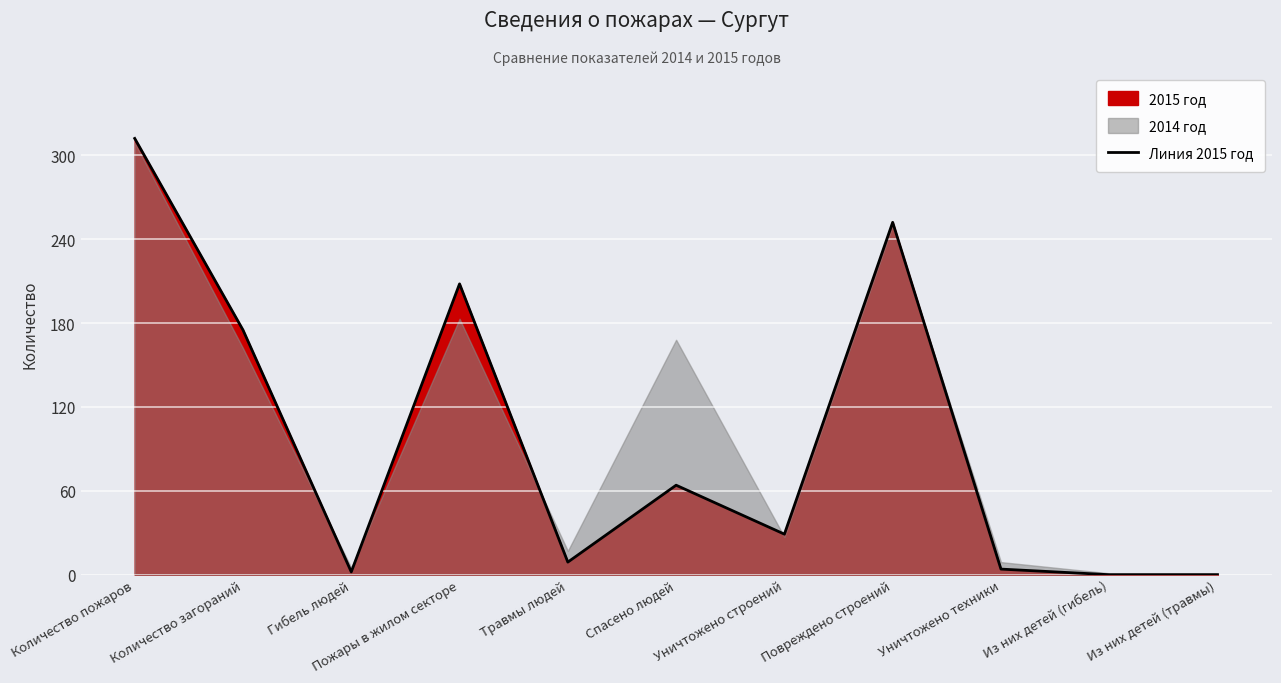

What is the label of the 5th point from the right?

Уничтожено строений